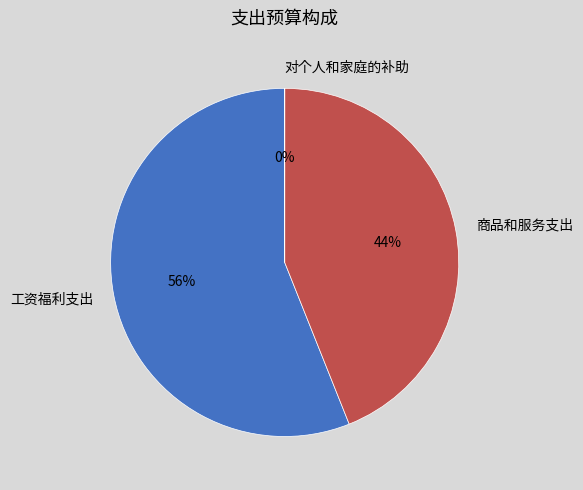

What is the ratio of the value at 商品和服务支出 to the value at 工资福利支出?

0.8